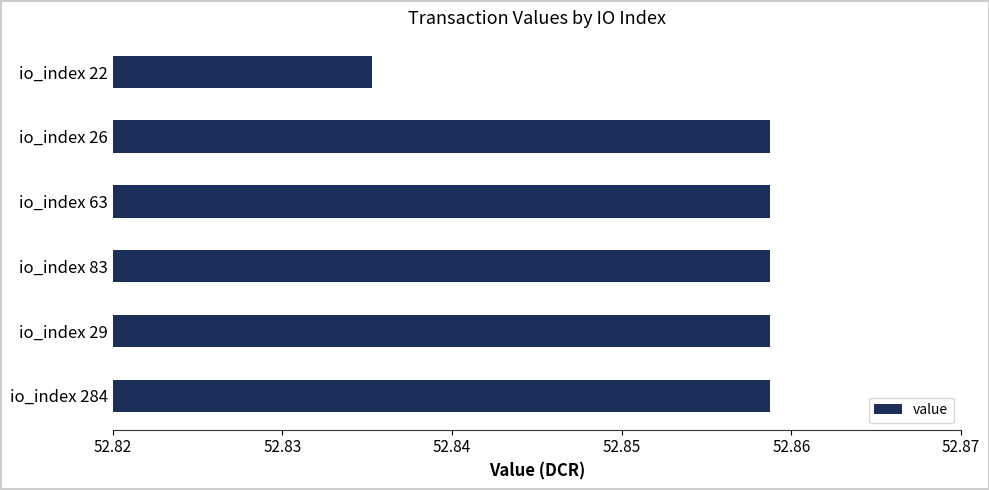

Where is the data nearest to the value 52?

io_index 22